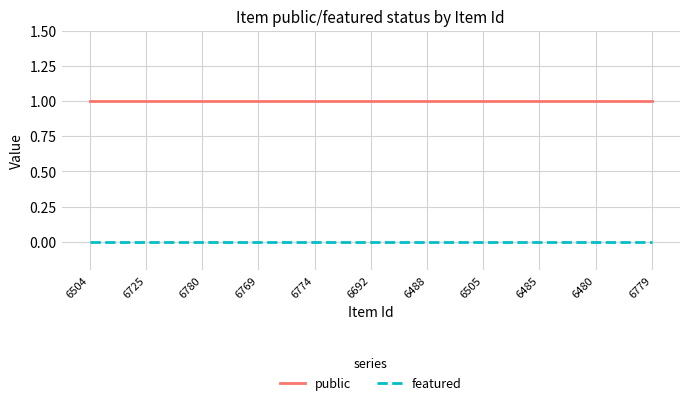

What is the difference between the highest and lowest values at 6488?

1